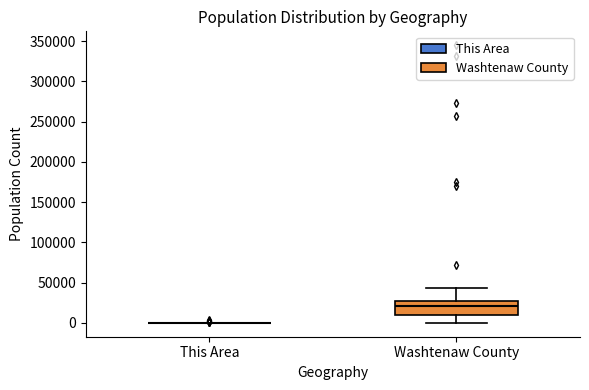

Reading left to right, read every box against the y-axis: the position of its median line, the range the box covers, and the ends of its whiskers. The values are not printed on the chart, so give them approximately, as read against the axis.

This Area: box collapsed to a line at 0, whiskers 0 to 0
Washtenaw County: median 20000, box 10000 to 25000, whiskers 0 to 45000